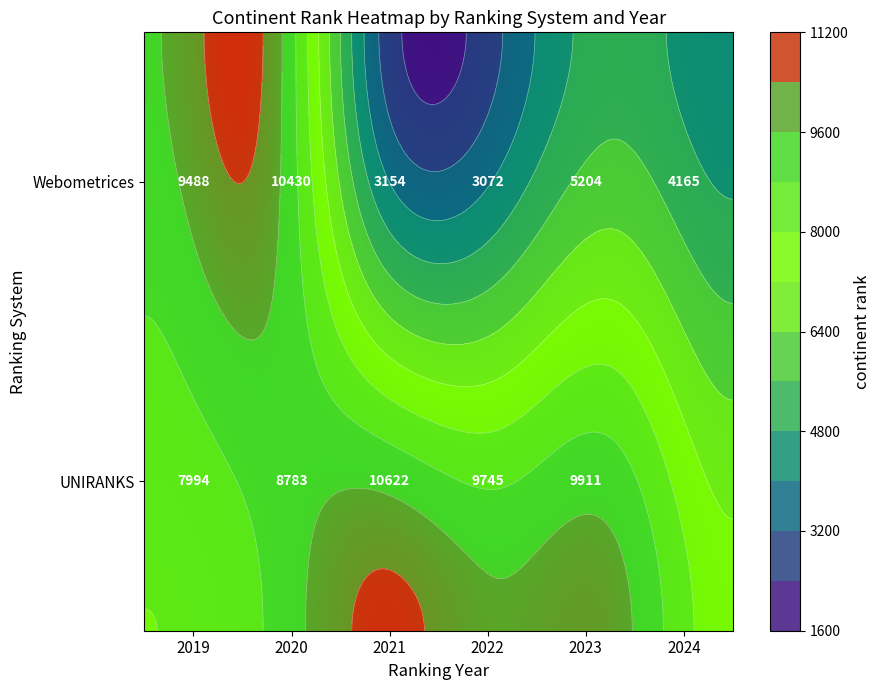

At which category does the chart reach its minimum across all series?

2022